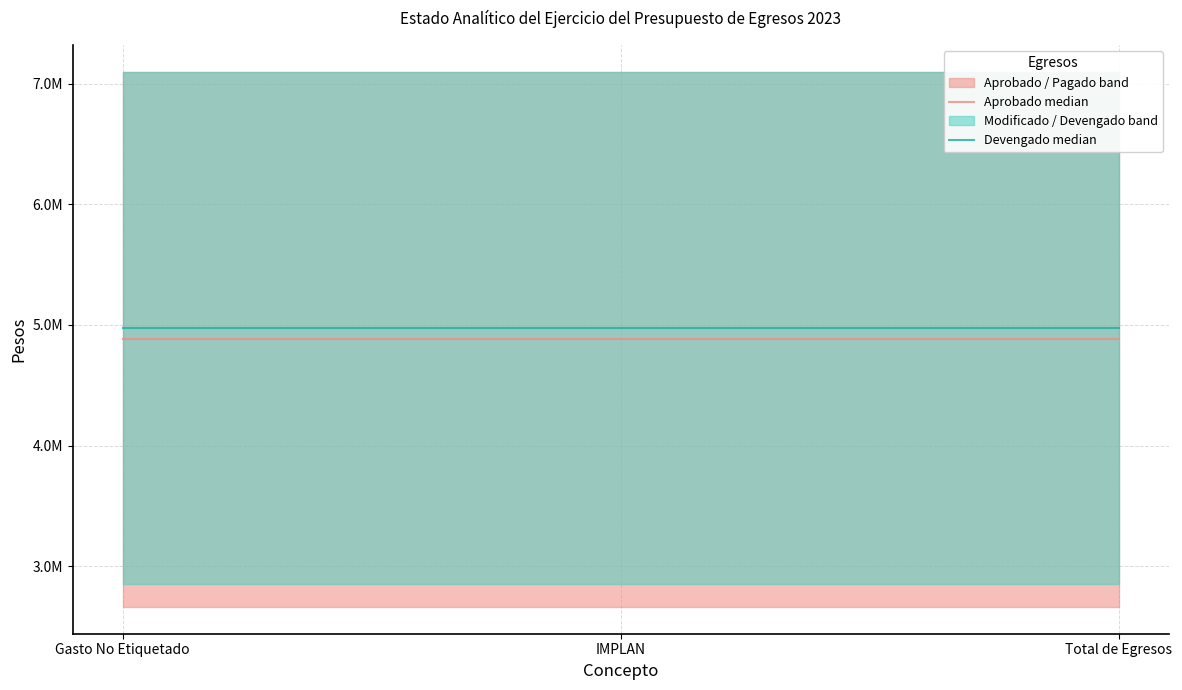

What is the label of the 3rd point from the left?

Total de Egresos